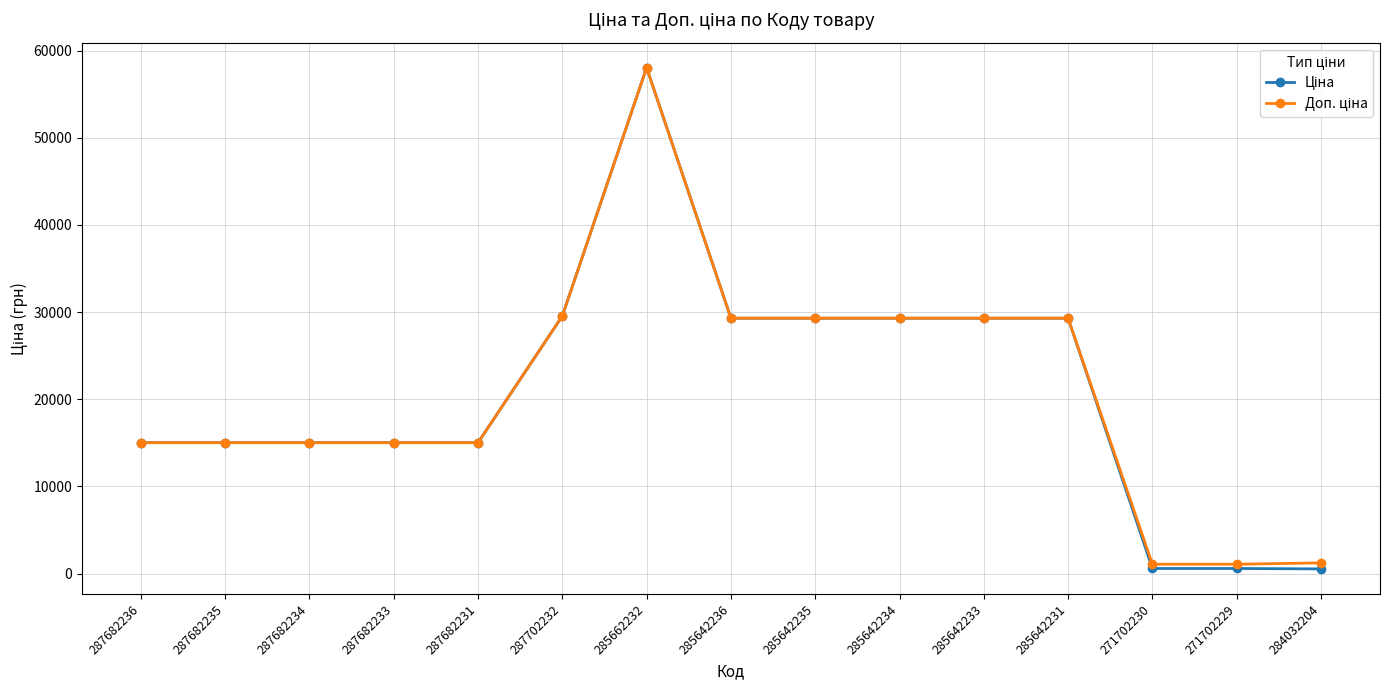

What is the greatest value displayed?

58037.0